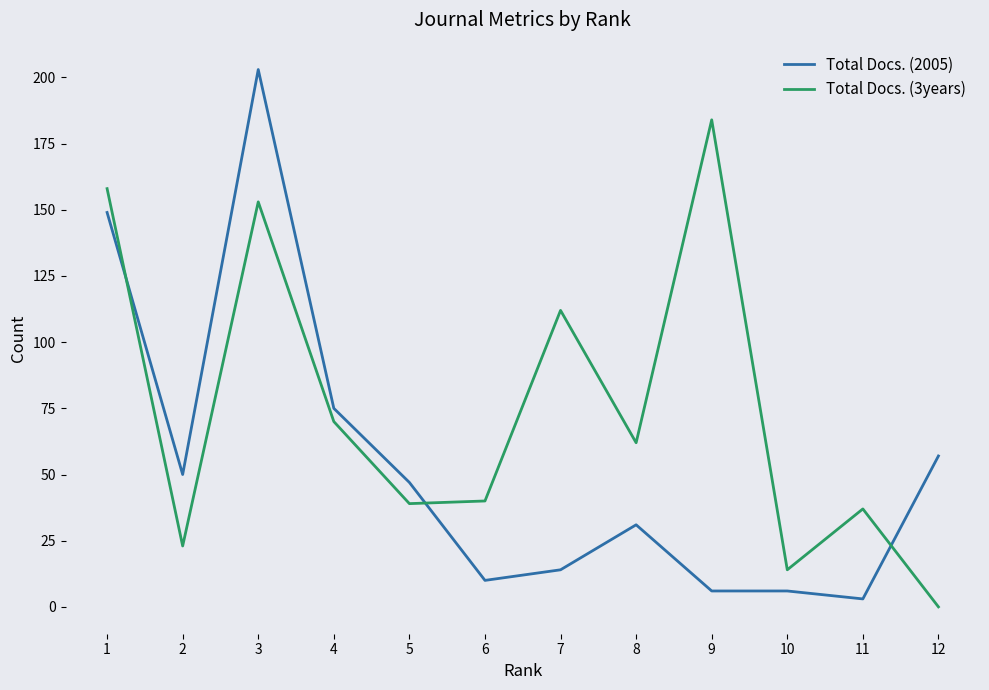

At which category does the chart reach its peak across all series?

3